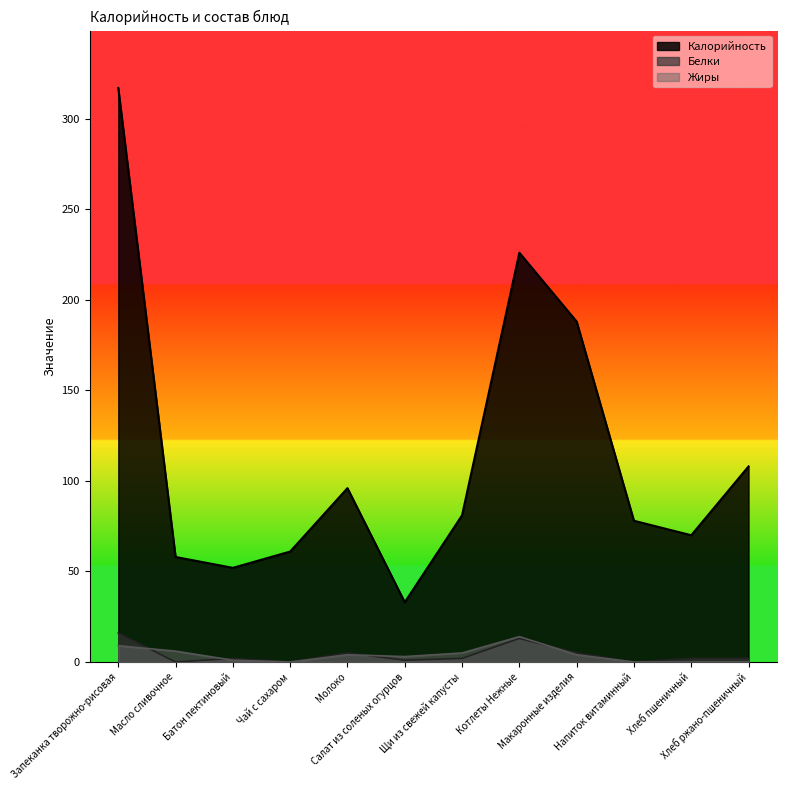

True or false: Калорийность has a value of 27 at Масло сливочное.

False